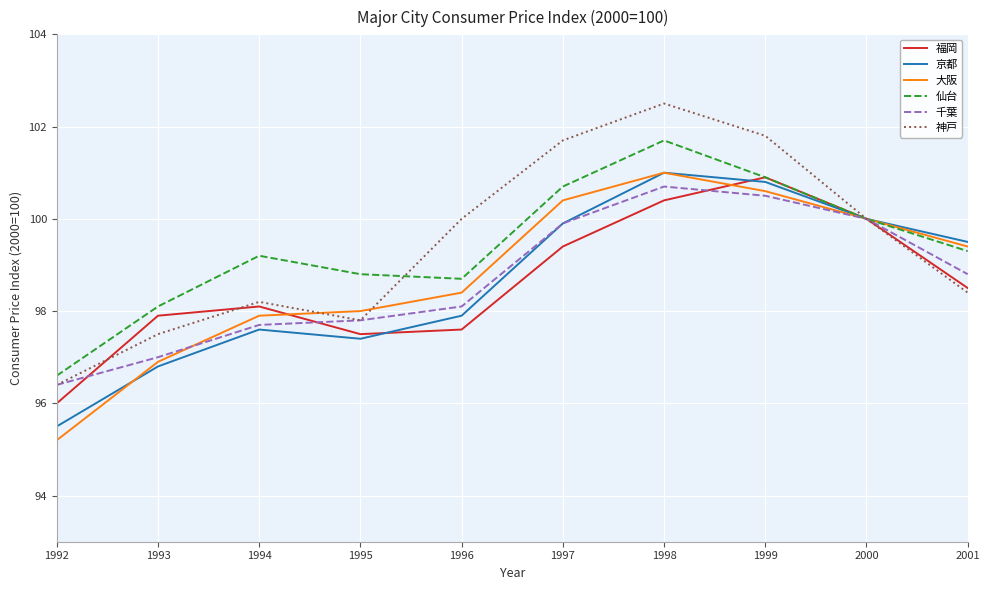

True or false: 京都 has a value of 29.6 at 1995.

False